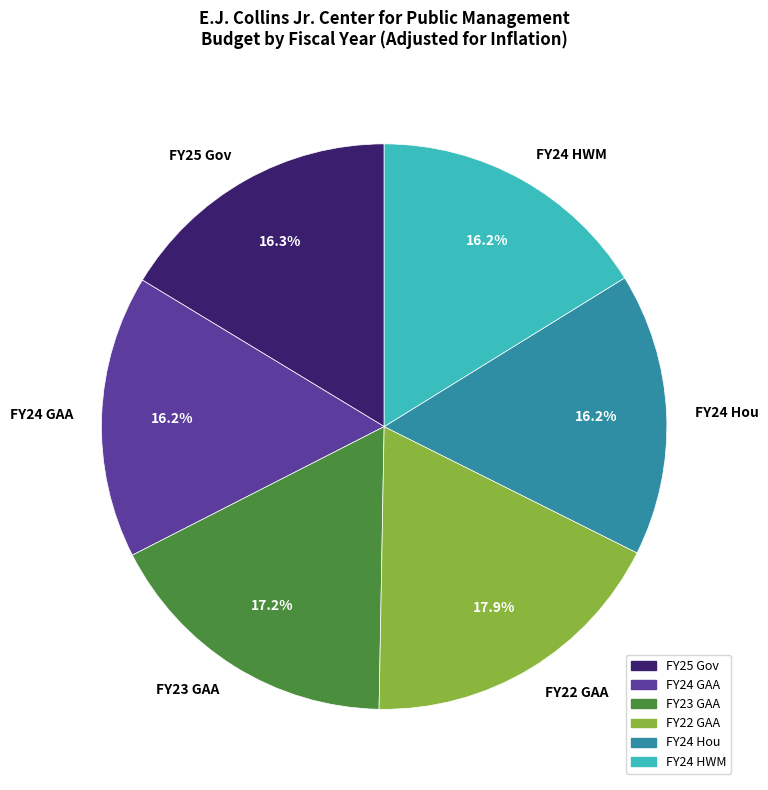

Combined, do FY24 HWM and FY23 GAA account for over 50%?

No